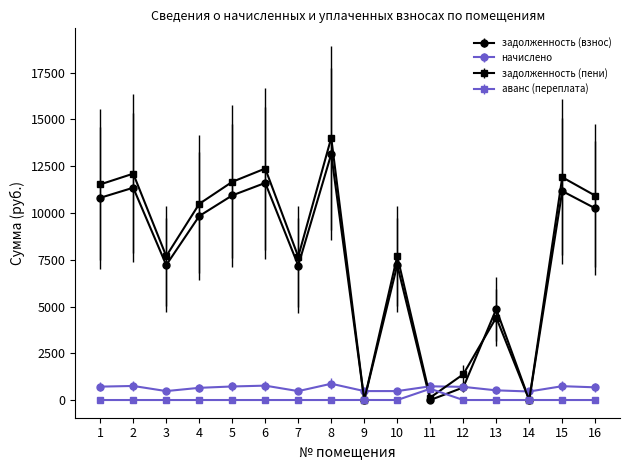

Which series ends up on top after the final intersection of задолженность (пени) and начислено?

задолженность (пени)